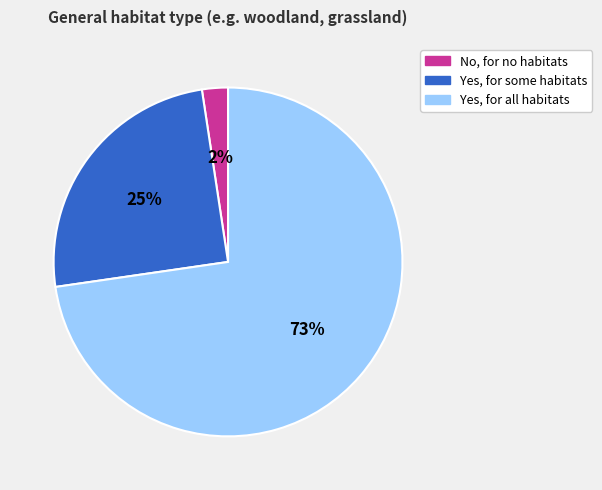

How many segments does this pie chart have?

3